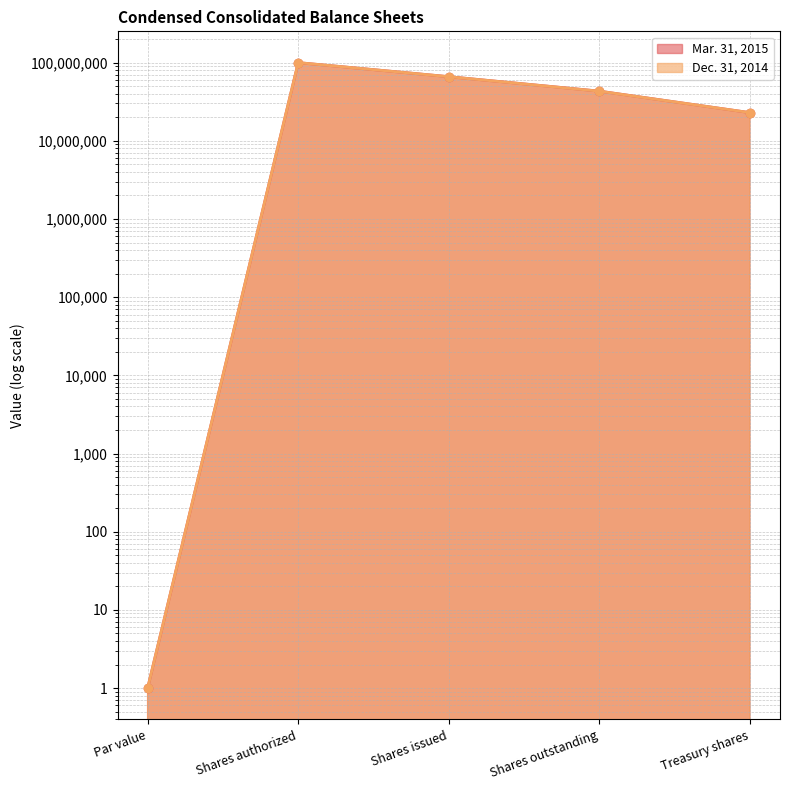

Which series has the largest total across all categories?

Mar. 31, 2015